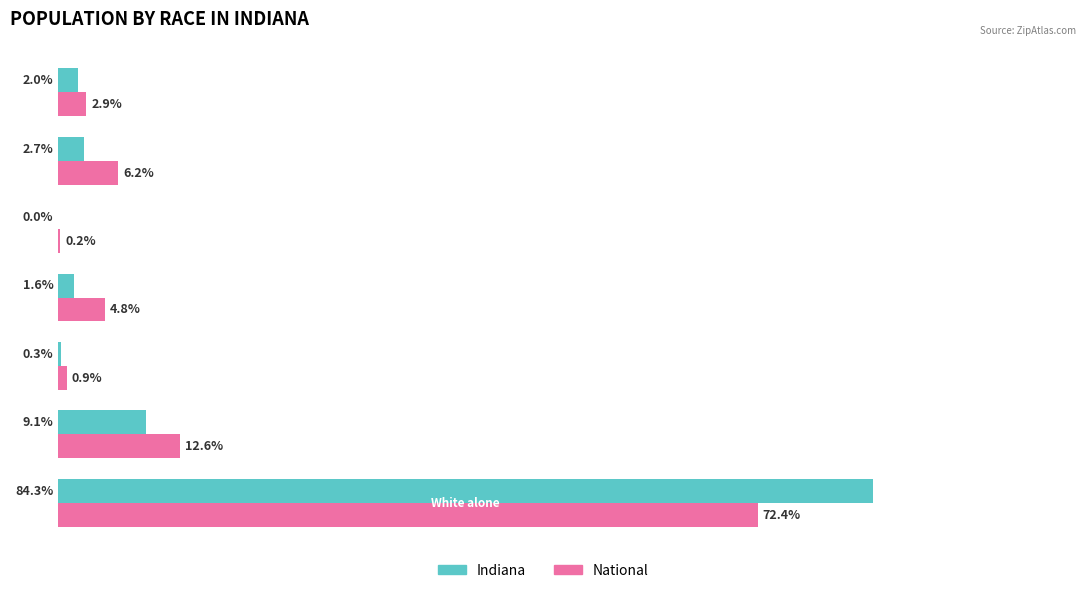

What are all the series names shown in the legend?

Indiana, National